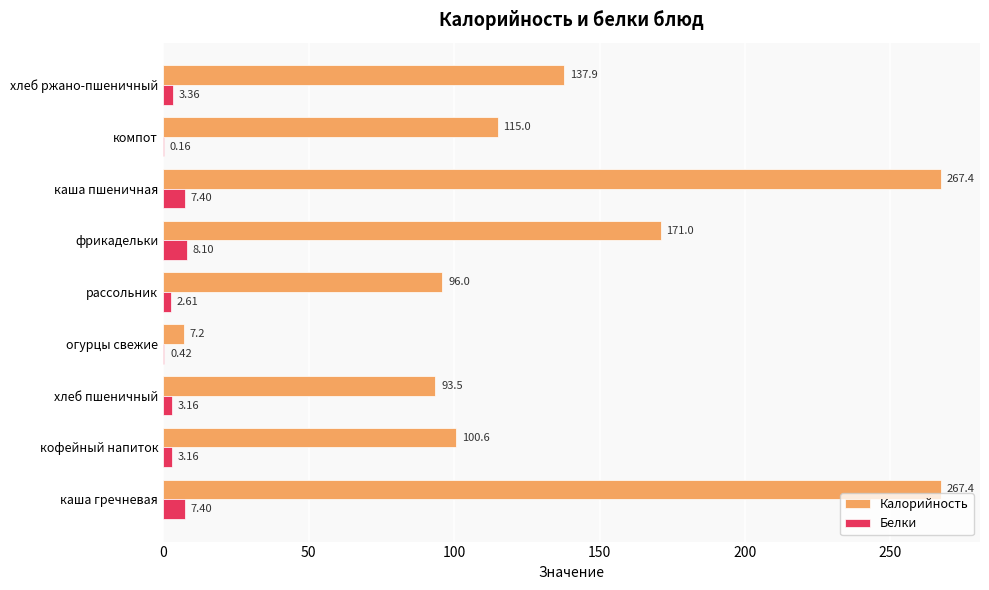

Where is Калорийность nearest to the value 137?

хлеб ржано-пшеничный